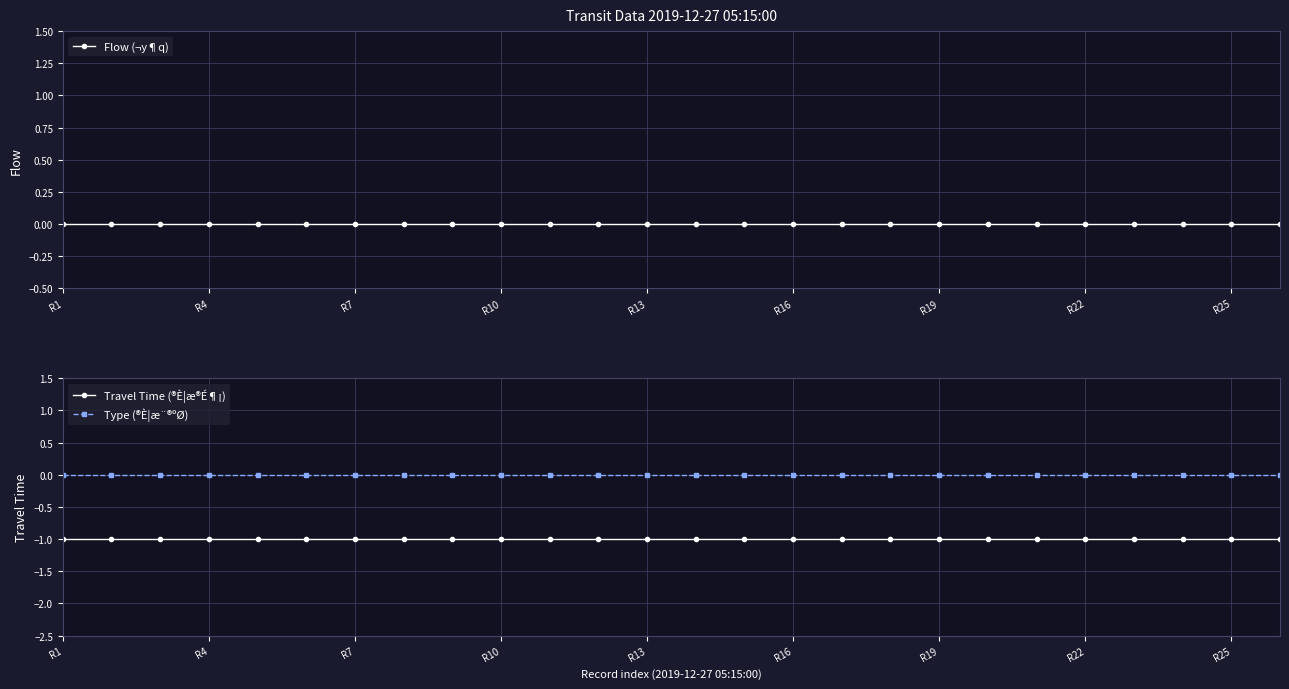

Which series has the largest total across all categories?

Flow (¬y¶q)